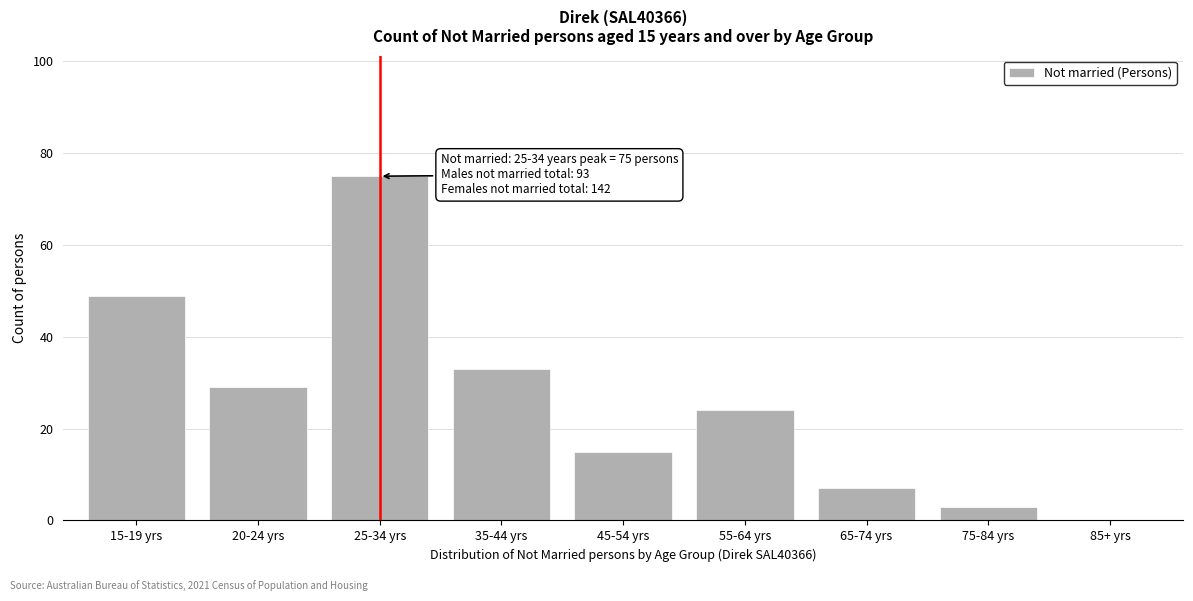

Reading right to left, what are all the values shown in this chart?

85+ yrs=0	75-84 yrs=3	65-74 yrs=7	55-64 yrs=24	45-54 yrs=15	35-44 yrs=33	25-34 yrs=75	20-24 yrs=29	15-19 yrs=49